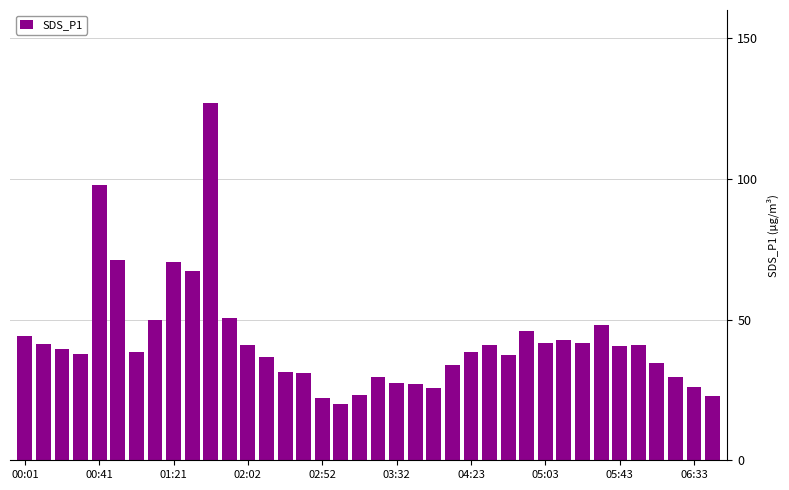

What is the smallest value displayed?

19.9